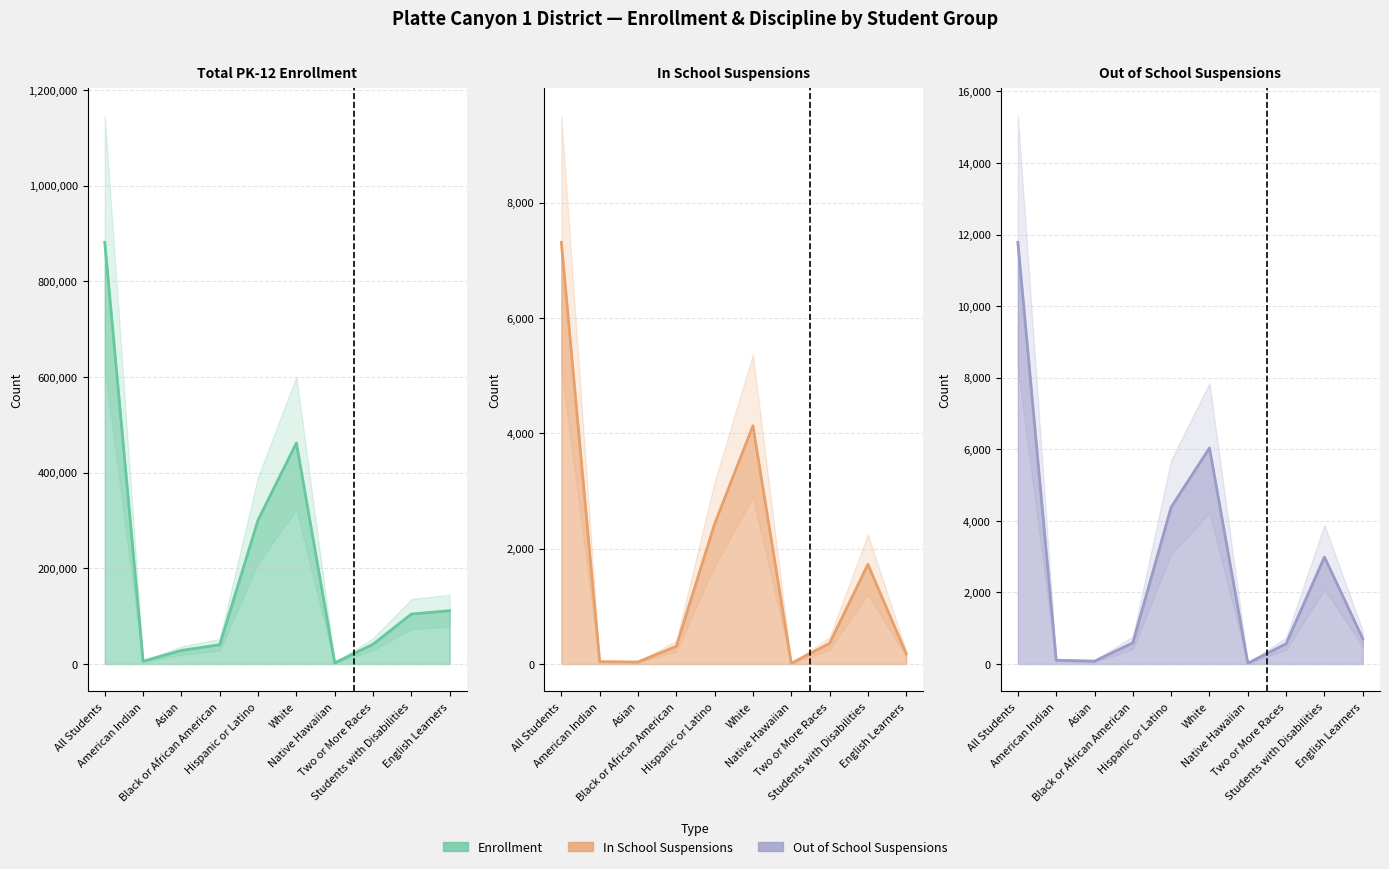

In Total PK-12 Enrollment (line), how many points are lower than both neighbors (excluding endpoints)?

2